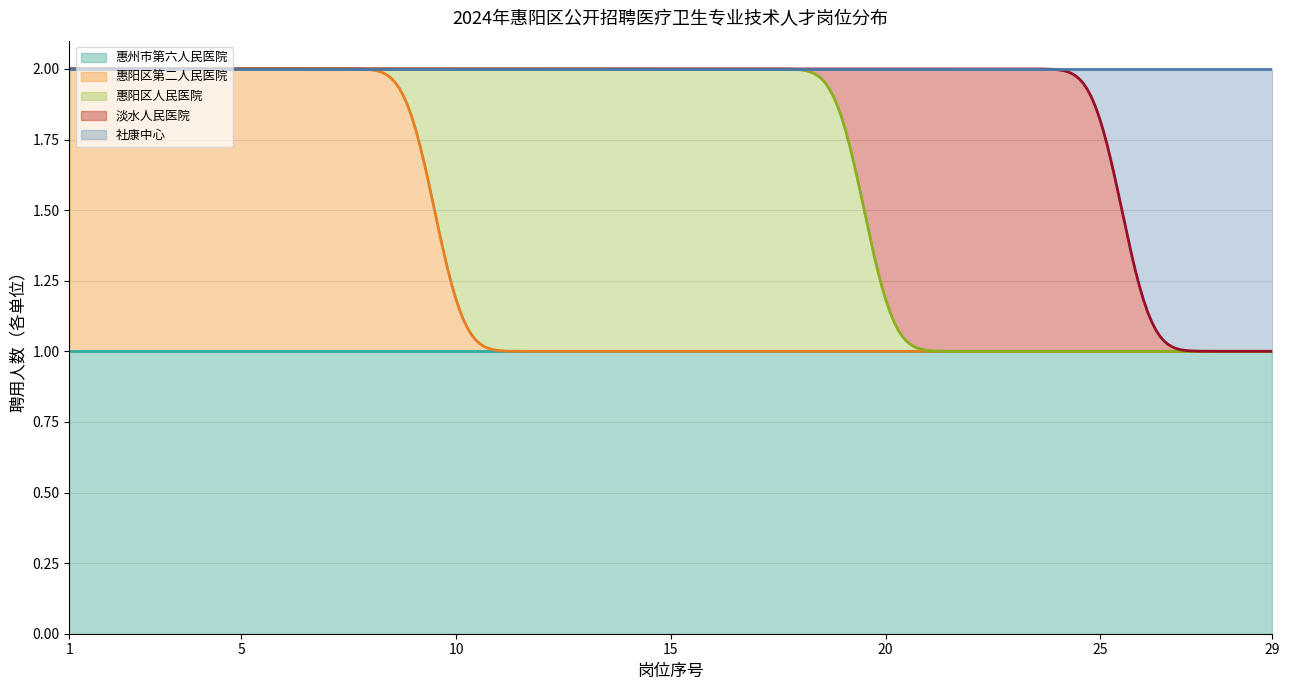

Does the chart have visible grid lines?

Yes